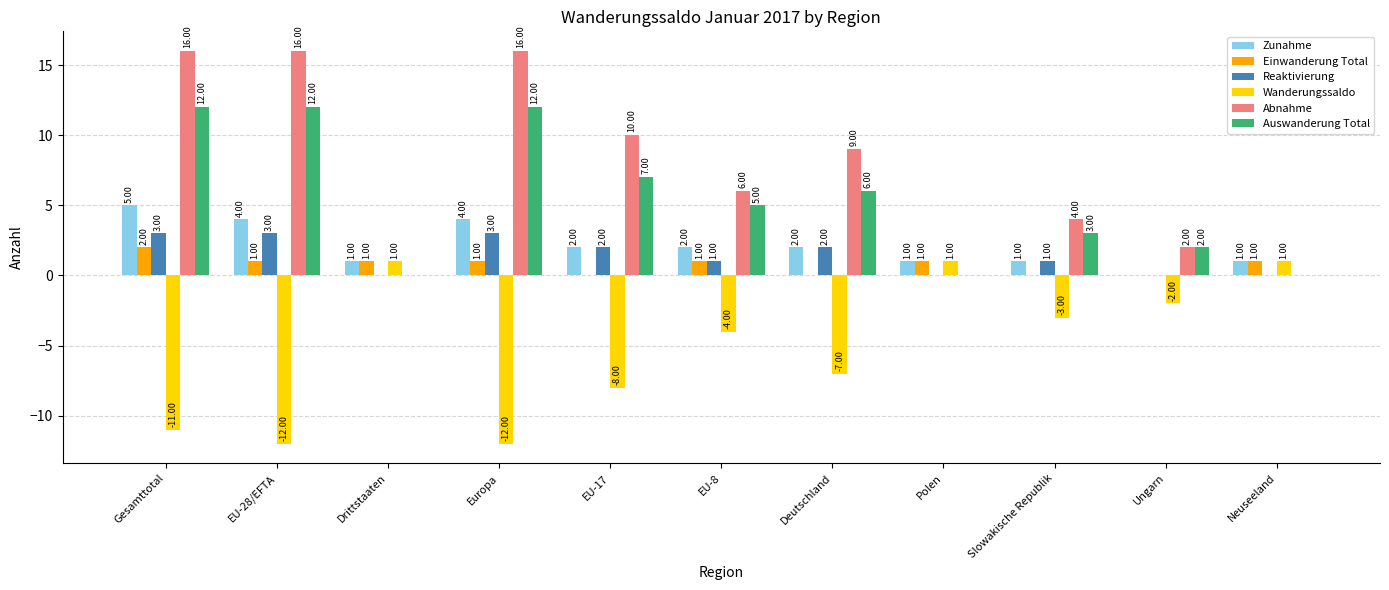

The value of Wanderungssaldo at EU-28/EFTA is -18. True or false?

False